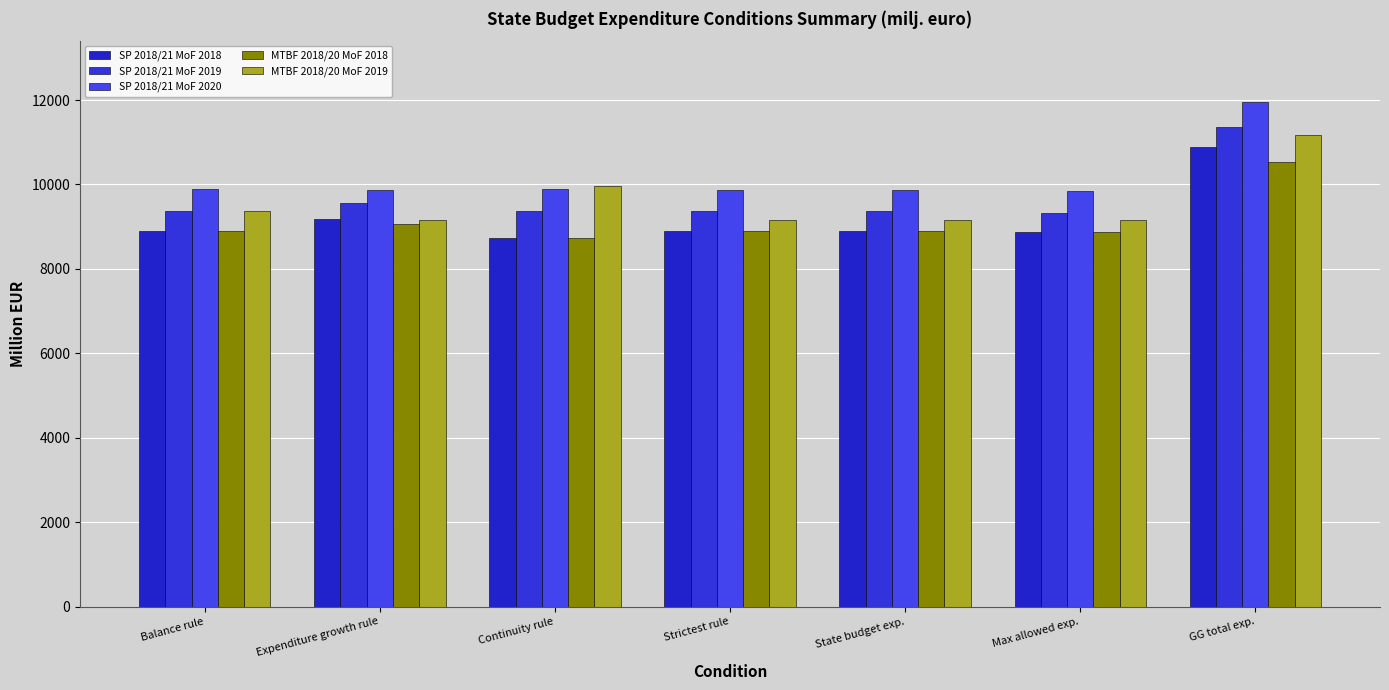

The value of SP 2018/21 MoF 2018 at Strictest rule is 12213.2. True or false?

False